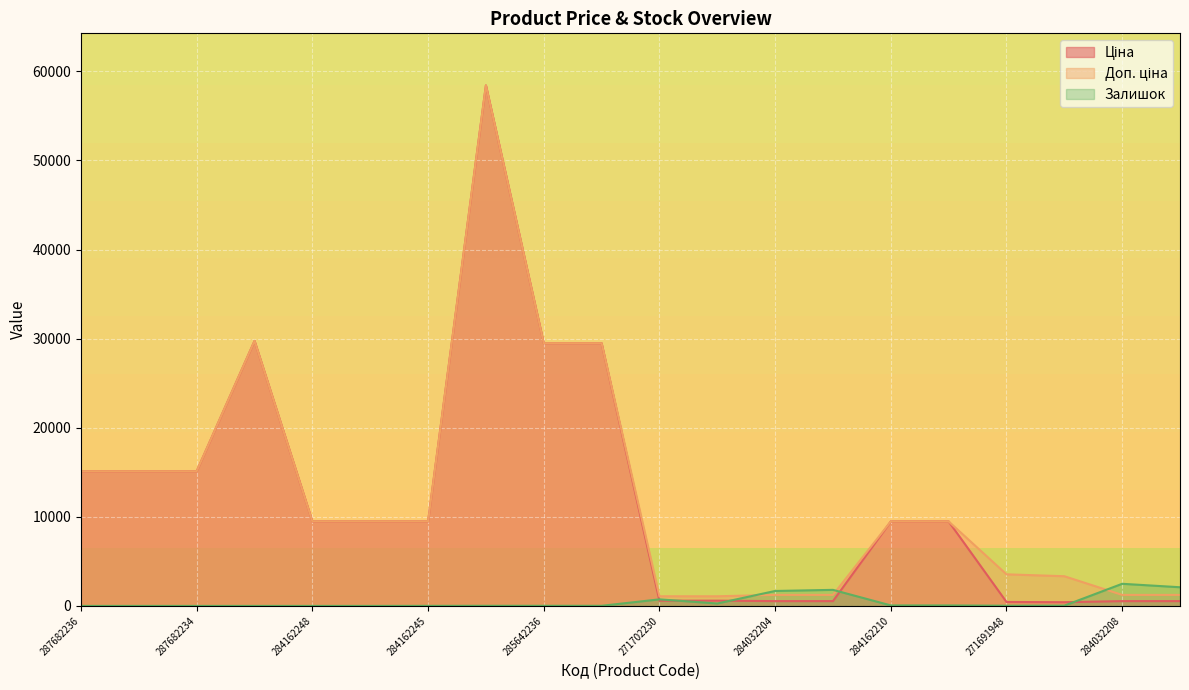

How many interior local valleys does the Ціна series have?

1